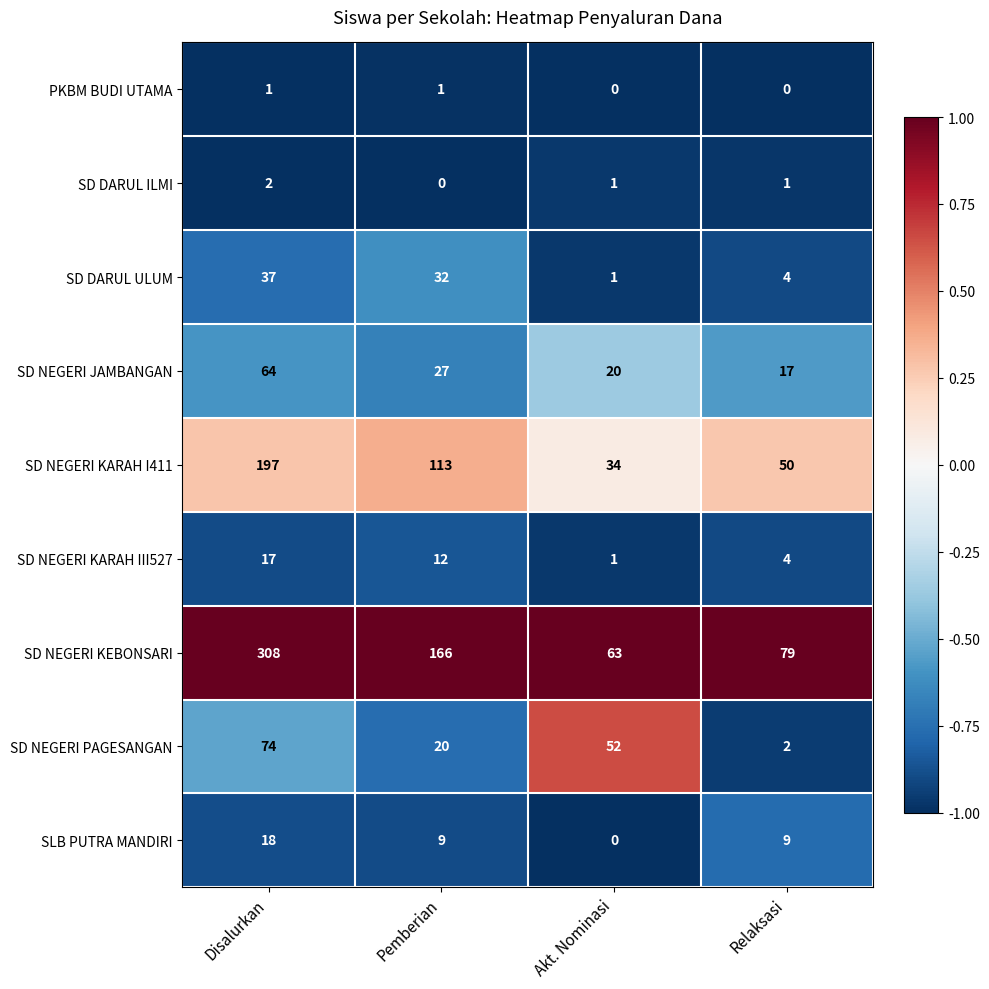

Which series has the widest spread of values?

SD NEGERI KEBONSARI